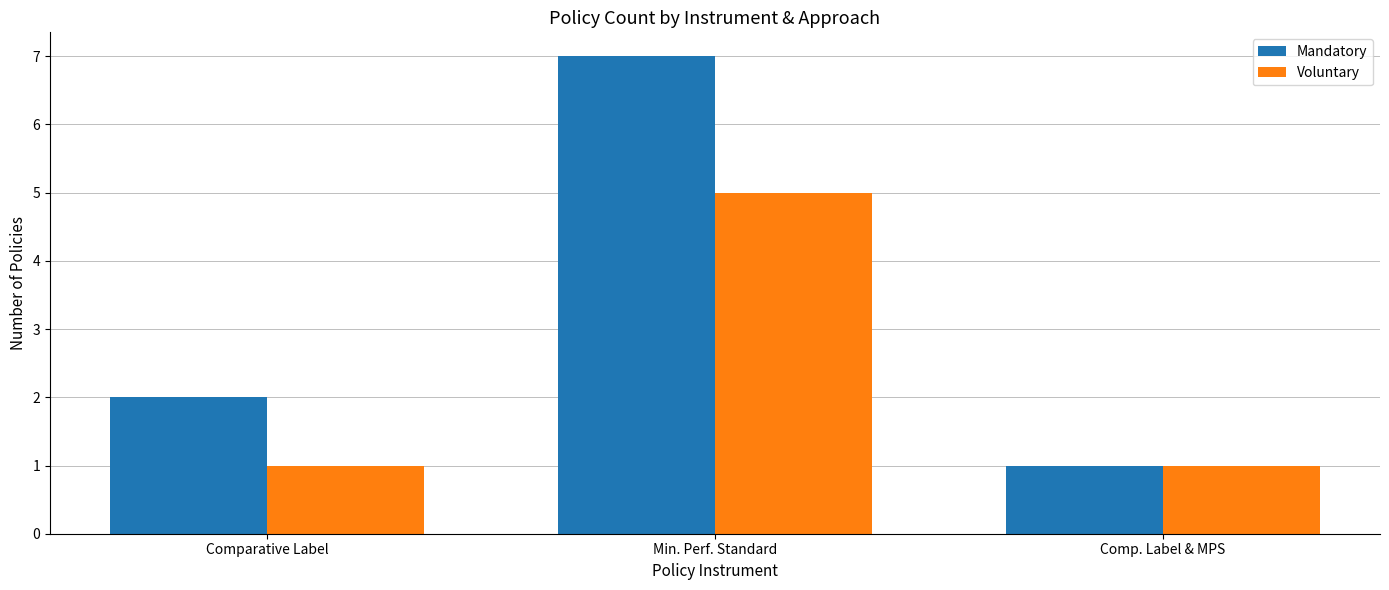

What is the highest value of the Voluntary series?

5